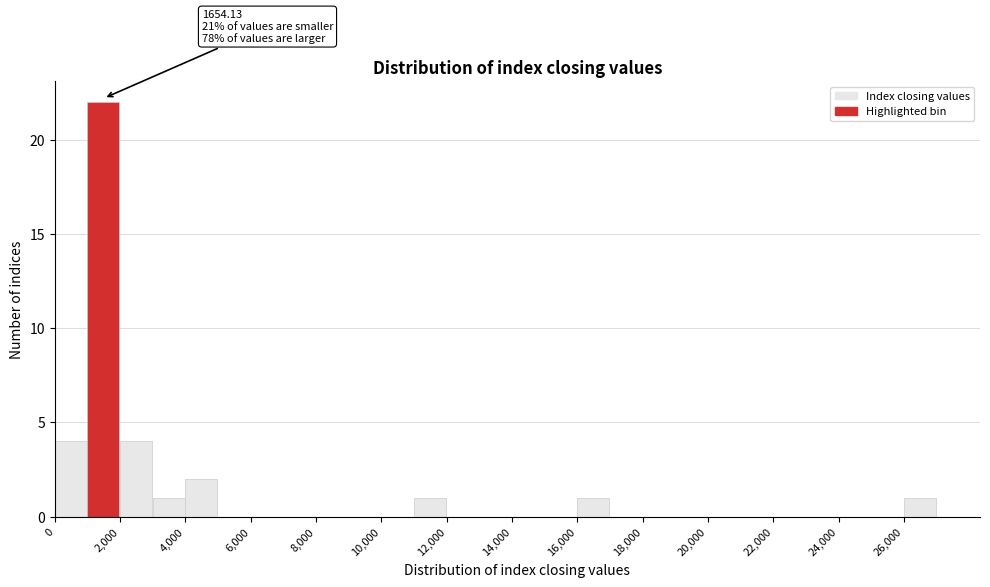

Which range on the x-axis has the tallest bar?

1000 to 2000